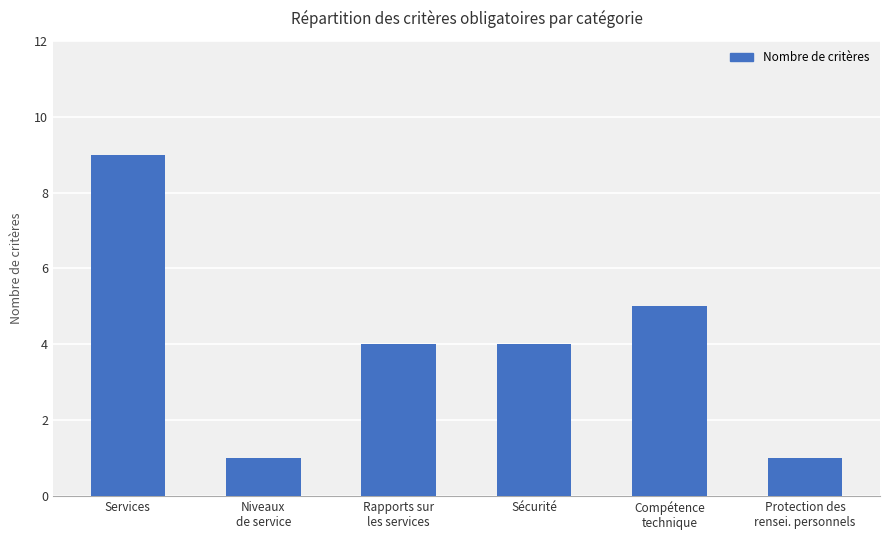

What is the sum of all values?

24